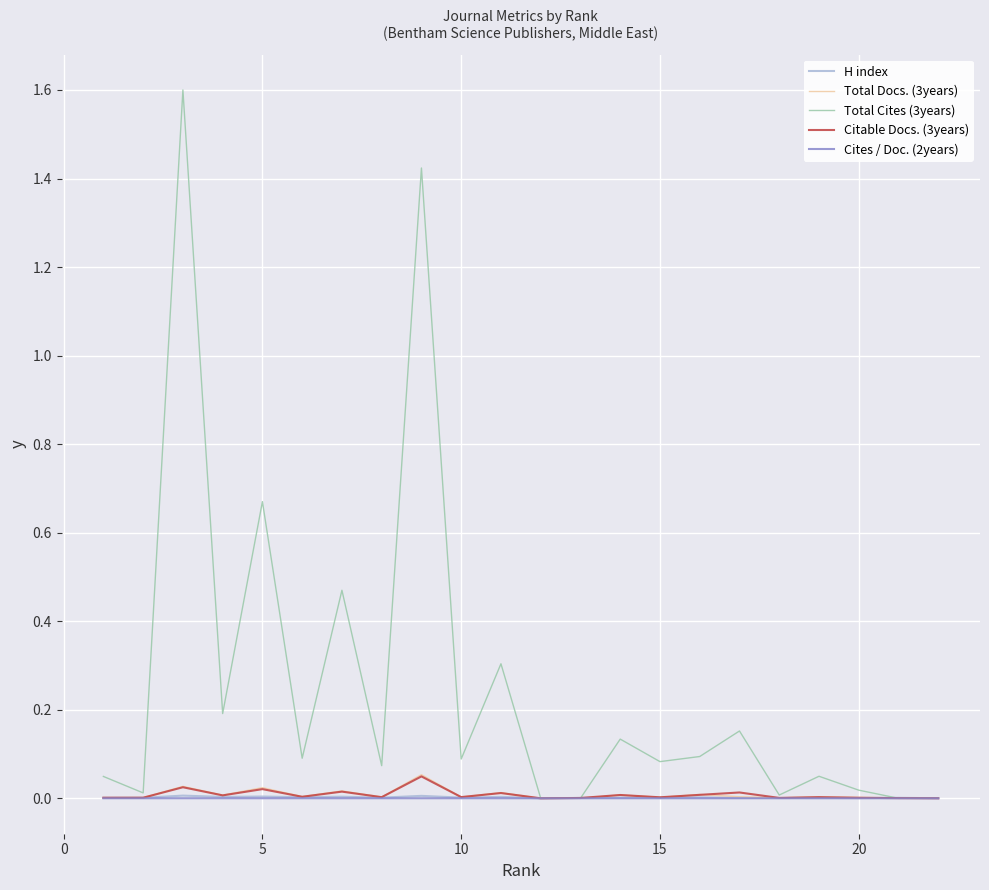

Is this an area chart (filled region under the line)?

No